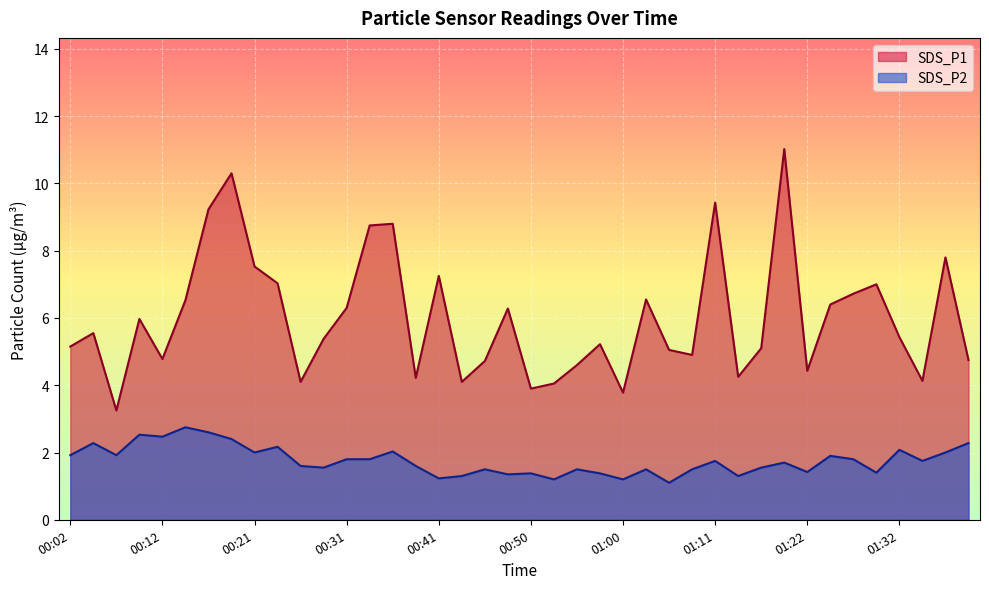

Reading left to right, transcribe all the data shown in this chart.

SDS_P1: 00:02=5.2	00:04=5.5	00:07=3.2	00:09=6.0	00:12=4.8	00:14=6.5	00:16=9.2	00:19=10.3	00:21=7.5	00:24=7.0	00:26=4.1	00:29=5.4	00:31=6.3	00:34=8.8	00:36=8.8	00:38=4.2	00:41=7.2	00:43=4.1	00:46=4.7	00:48=6.3	00:50=3.9	00:53=4.0	00:55=4.6	00:58=5.2	01:00=3.8	01:03=6.5	01:05=5.0	01:08=4.9	01:11=9.4	01:14=4.2	01:16=5.1	01:19=11.0	01:22=4.4	01:24=6.4	01:27=6.7	01:29=7.0	01:32=5.4	01:35=4.1	01:37=7.8	01:40=4.8
SDS_P2: 00:02=1.9	00:04=2.3	00:07=1.9	00:09=2.5	00:12=2.5	00:14=2.8	00:16=2.6	00:19=2.4	00:21=2.0	00:24=2.2	00:26=1.6	00:29=1.6	00:31=1.8	00:34=1.8	00:36=2.0	00:38=1.6	00:41=1.2	00:43=1.3	00:46=1.5	00:48=1.4	00:50=1.4	00:53=1.2	00:55=1.5	00:58=1.4	01:00=1.2	01:03=1.5	01:05=1.1	01:08=1.5	01:11=1.8	01:14=1.3	01:16=1.6	01:19=1.7	01:22=1.4	01:24=1.9	01:27=1.8	01:29=1.4	01:32=2.1	01:35=1.8	01:37=2.0	01:40=2.3